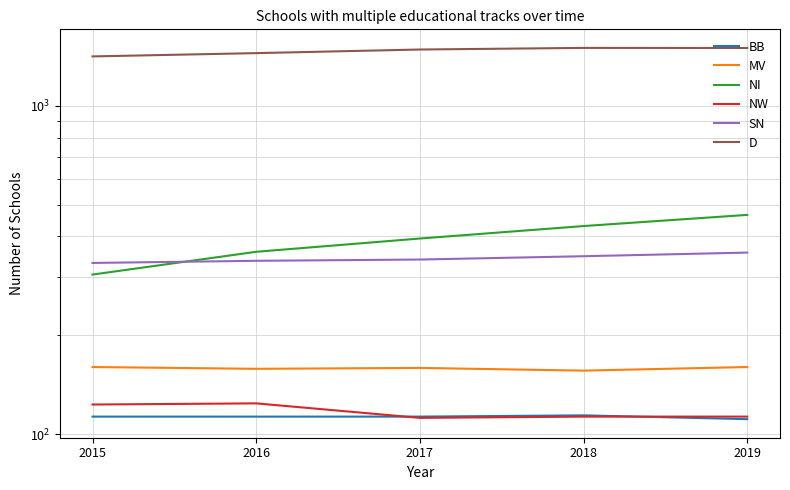

Rank the series at 2016 from lowest to highest value.

BB, NW, MV, SN, NI, D